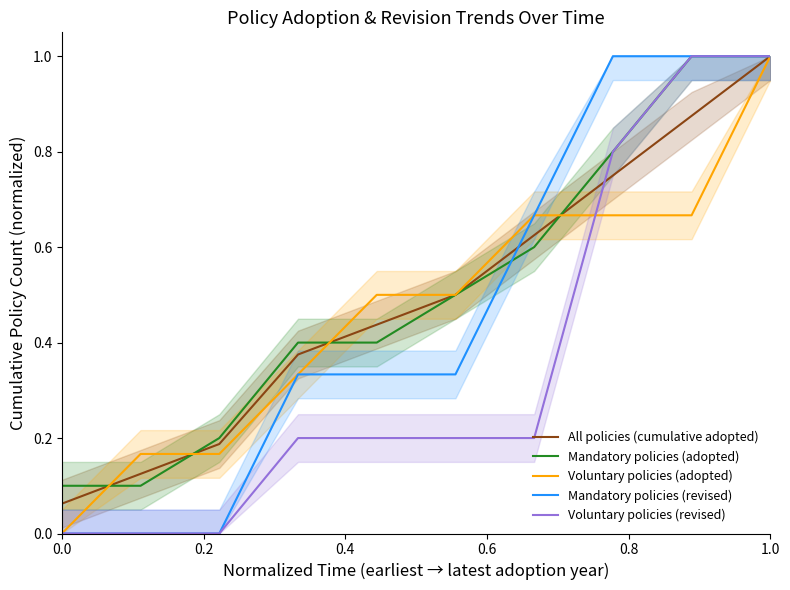

What is the maximum value for All policies (cumulative adopted)?

1.0